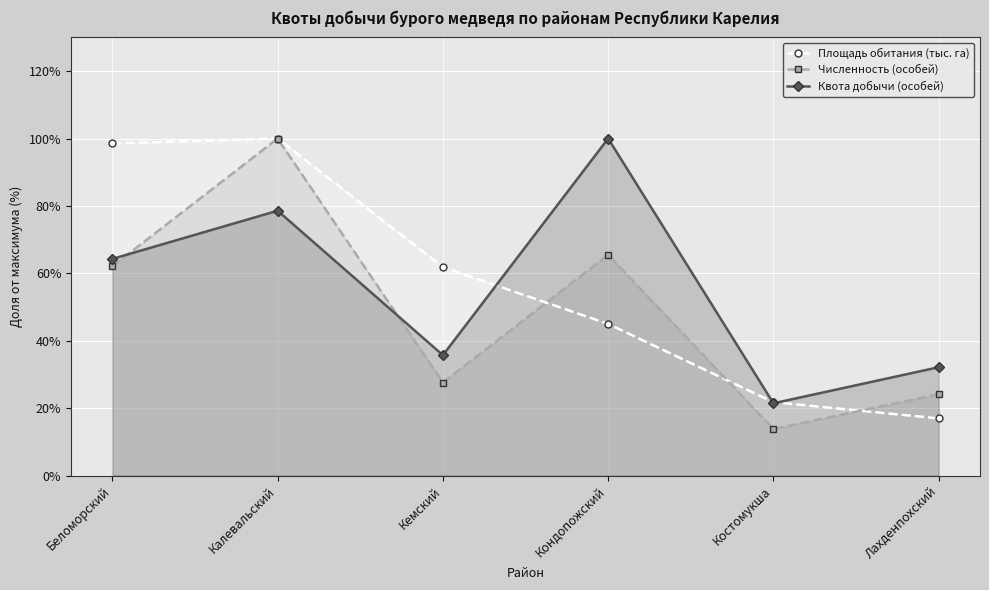

What is the total value across all series at Калевальский?

278.6